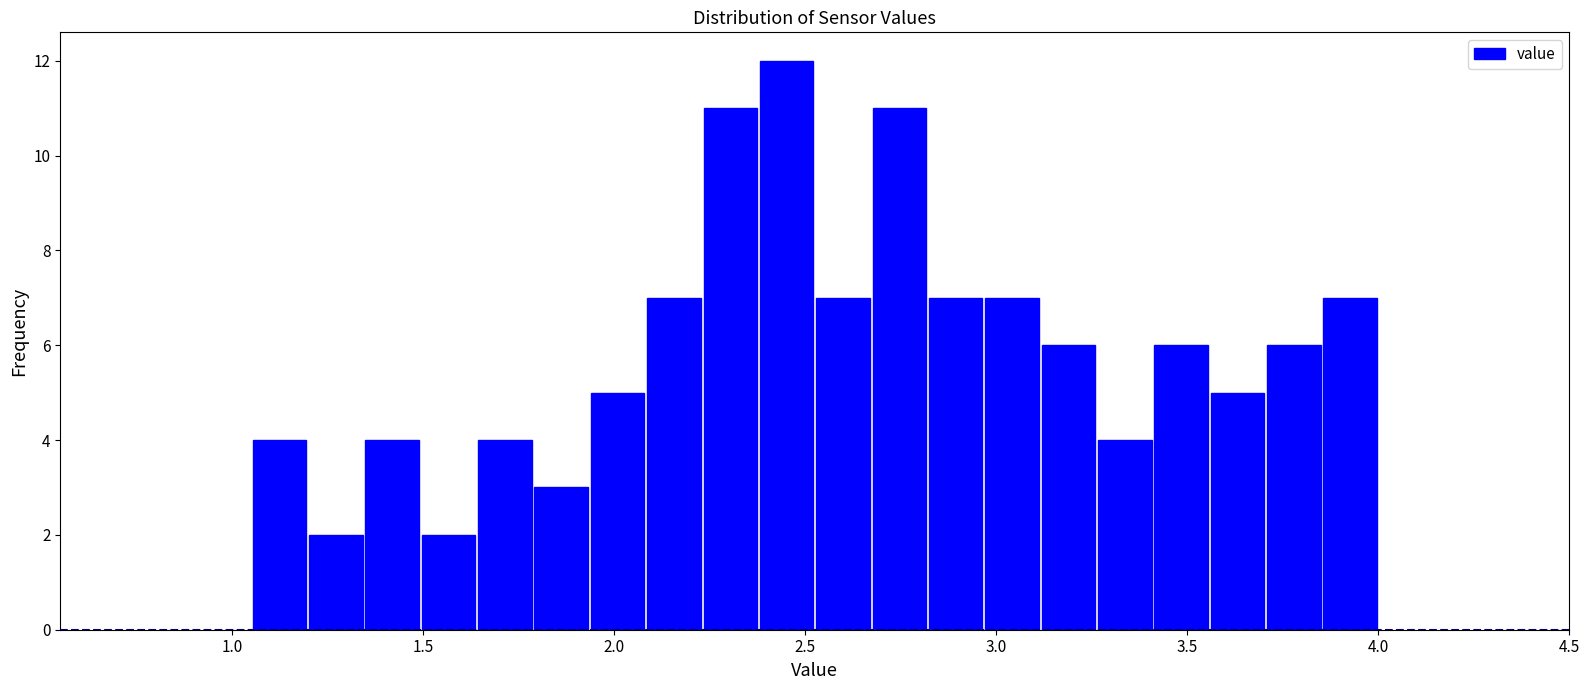

Around what value on the x-axis is the tallest bar? Give the approximate position of its centre, as read against the axis.

2.45